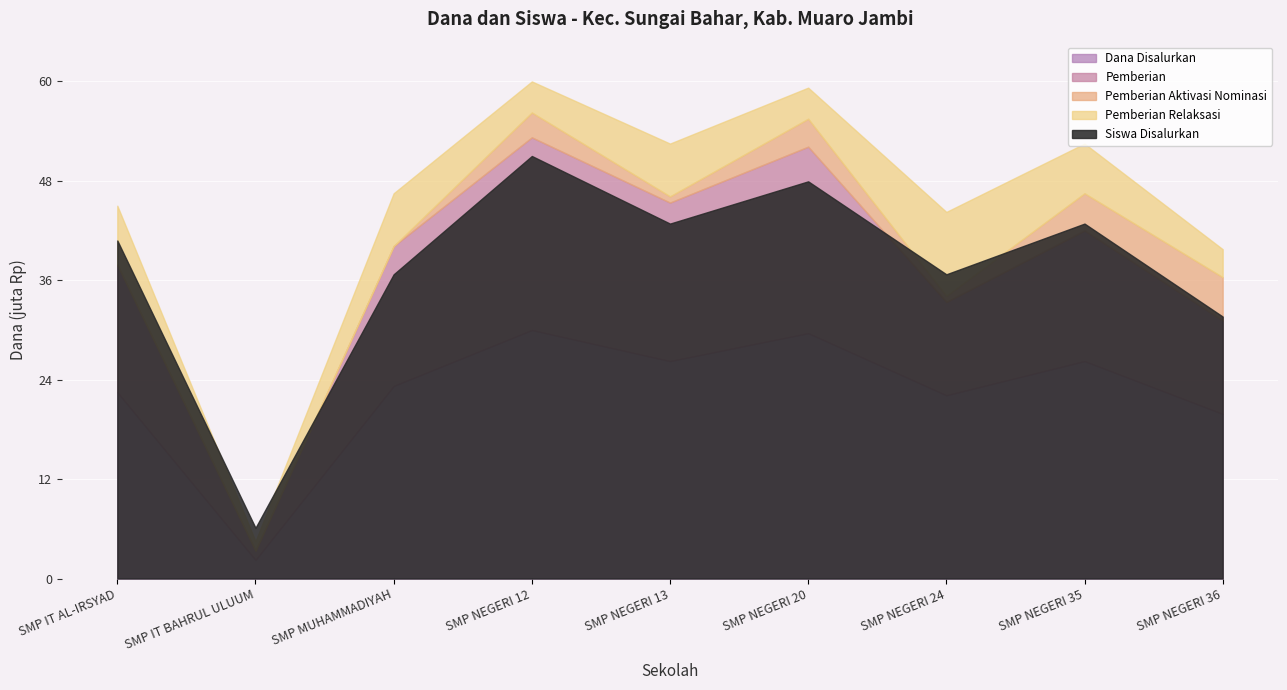

Is the value of Pemberian at SMP NEGERI 12 greater than the value of Siswa Disalurkan at SMP NEGERI 20?

Yes